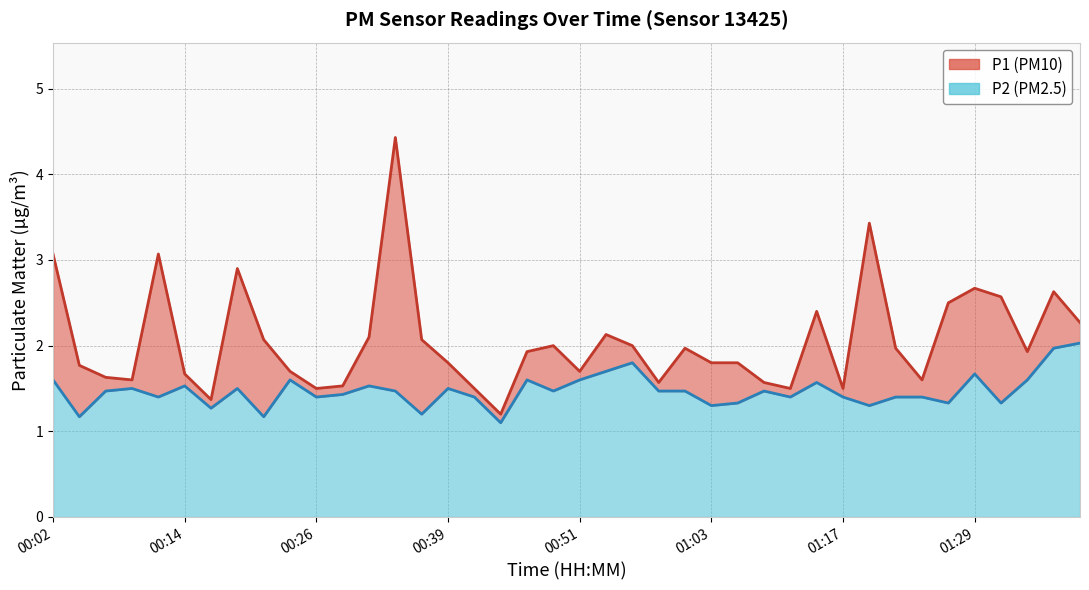

What is the lowest value of the P1 series?

1.2